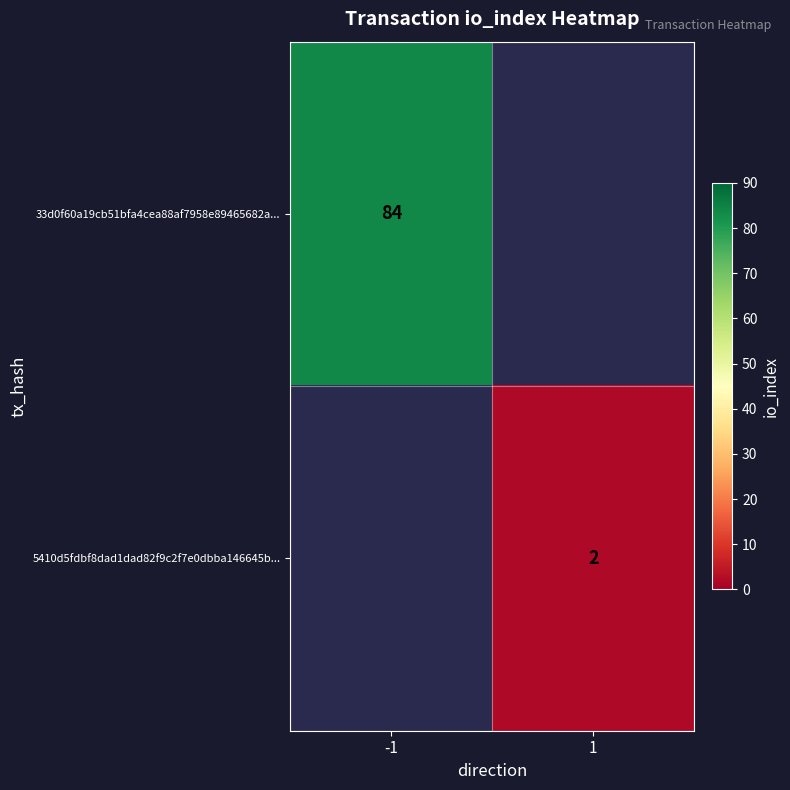

Between 1 and -1, which is larger?

-1